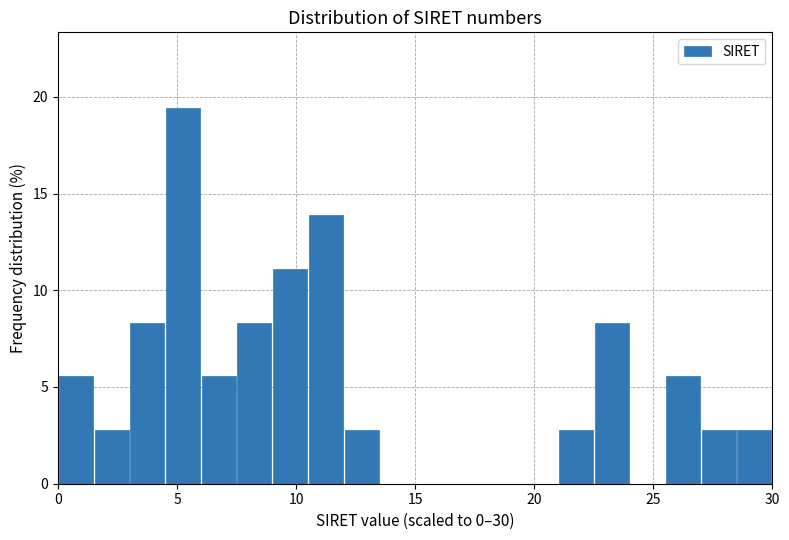

Read against the x-axis, roughly where is the centre of the tallest bar?

5.5